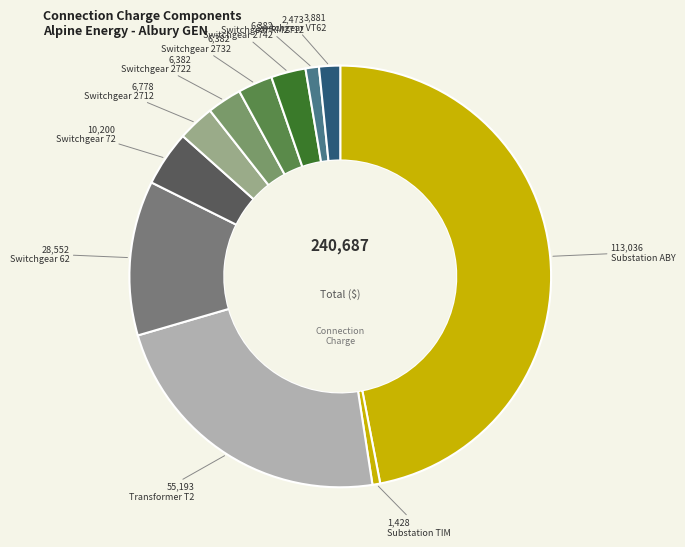

What is the smallest slice in the pie chart?

Substation TIM